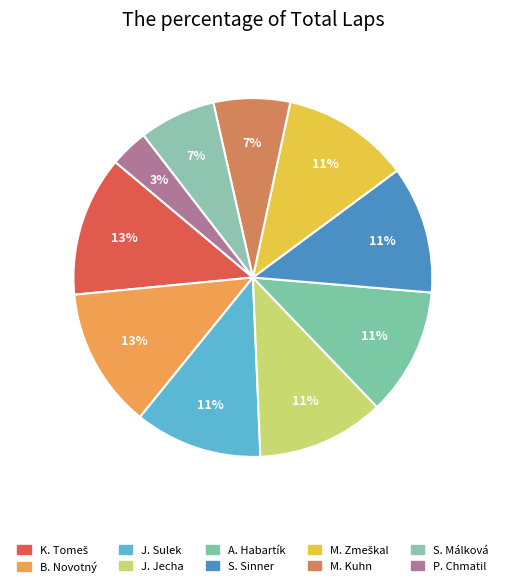

How many slices are in this pie chart?

10